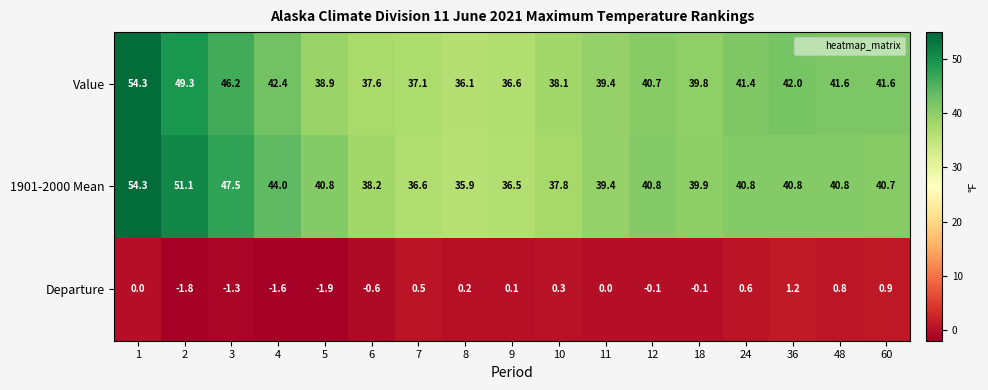

The value of 1901-2000 Mean at 11 is 18.4. True or false?

False